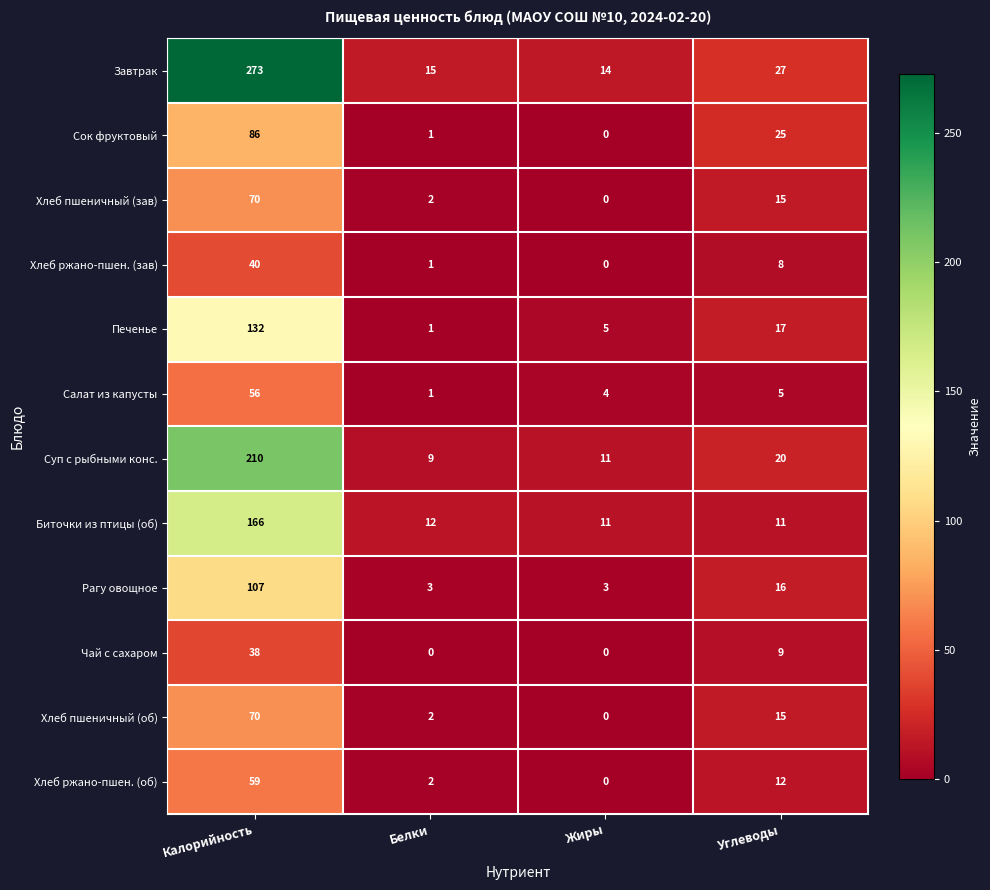

Which series has the largest total across all categories?

Завтрак